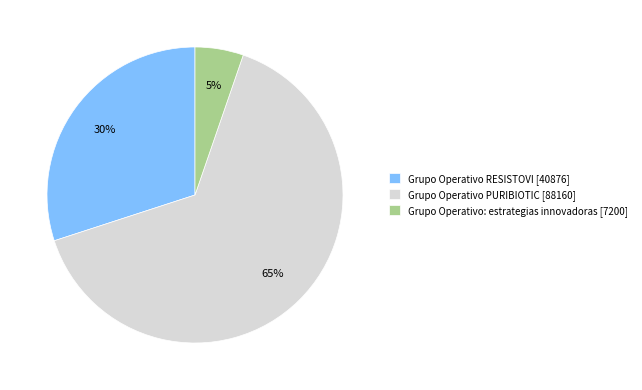

Which has a higher value, Grupo Operativo PURIBIOTIC or Grupo Operativo: estrategias innovadoras?

Grupo Operativo PURIBIOTIC